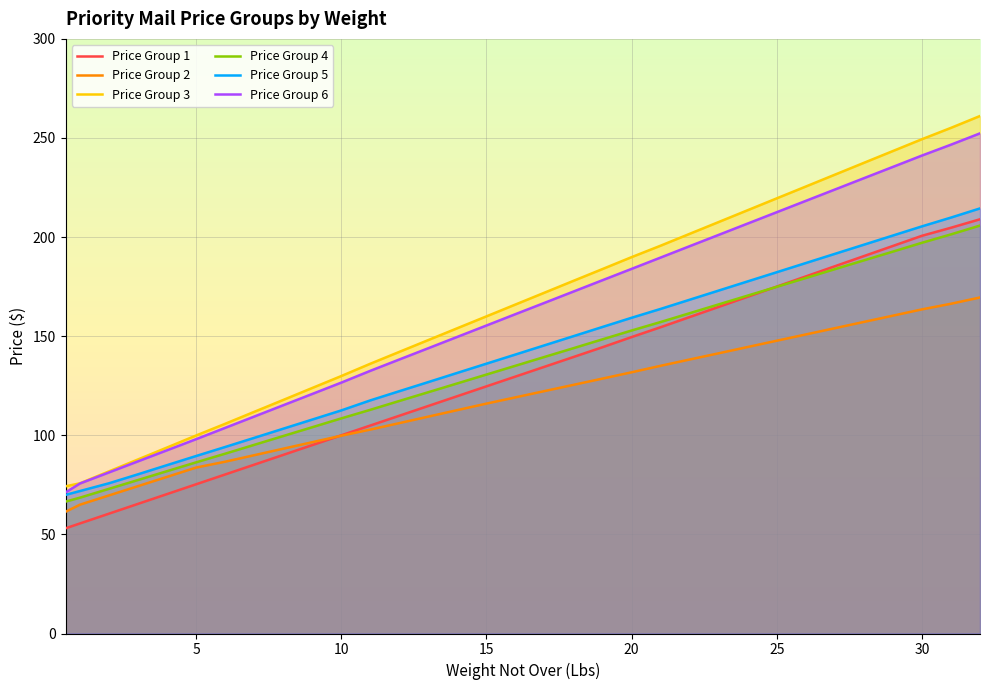

What is the spread (max minus min) of values at 8?

27.7